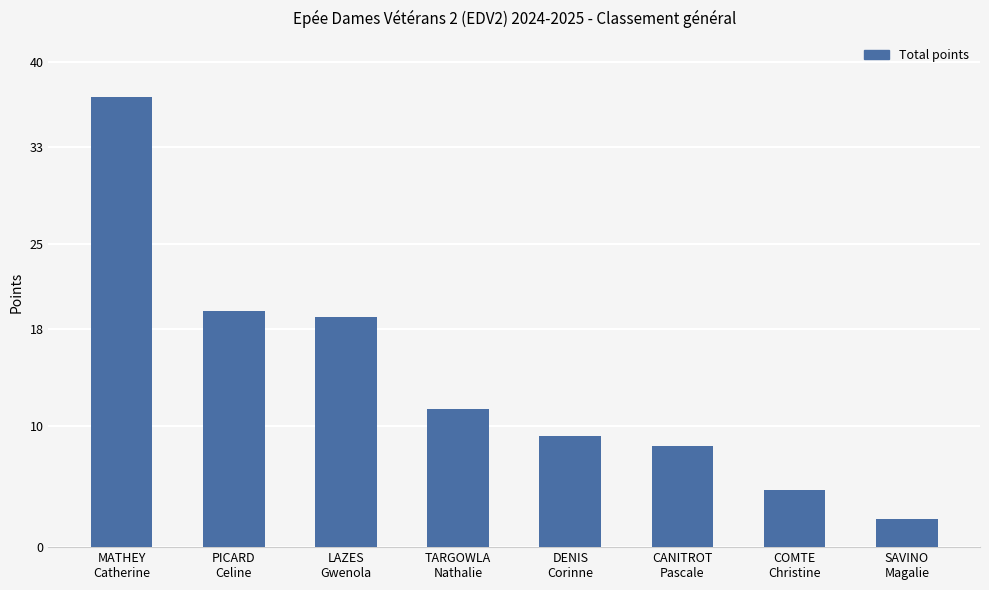

Is it true that the value at TARGOWLA
Nathalie is 11.4?

True